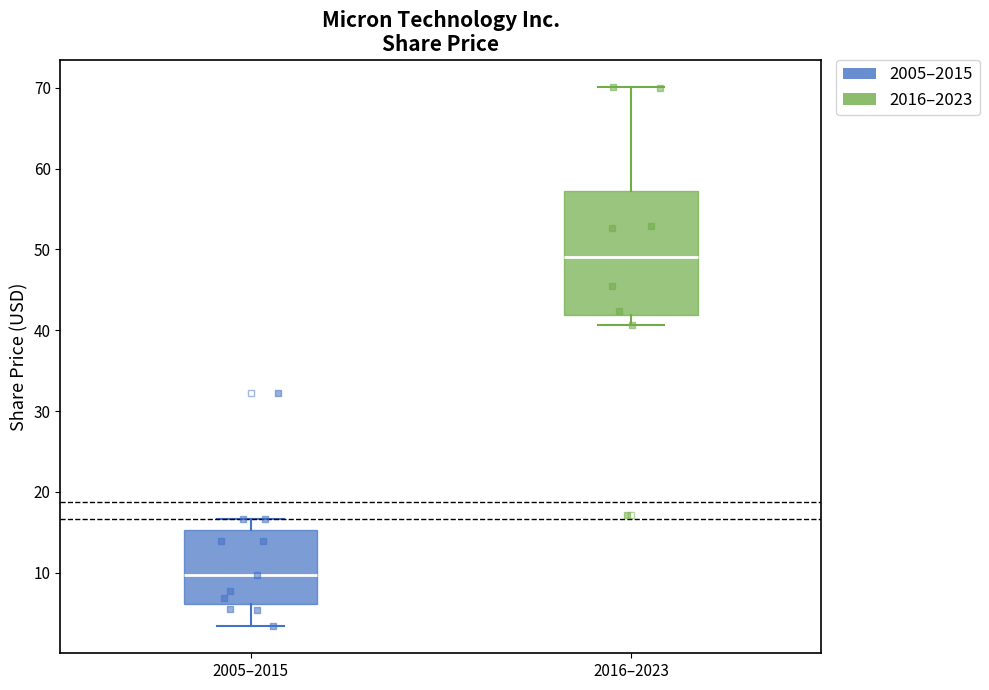

Which box's median line is the lowest?

2005–2015